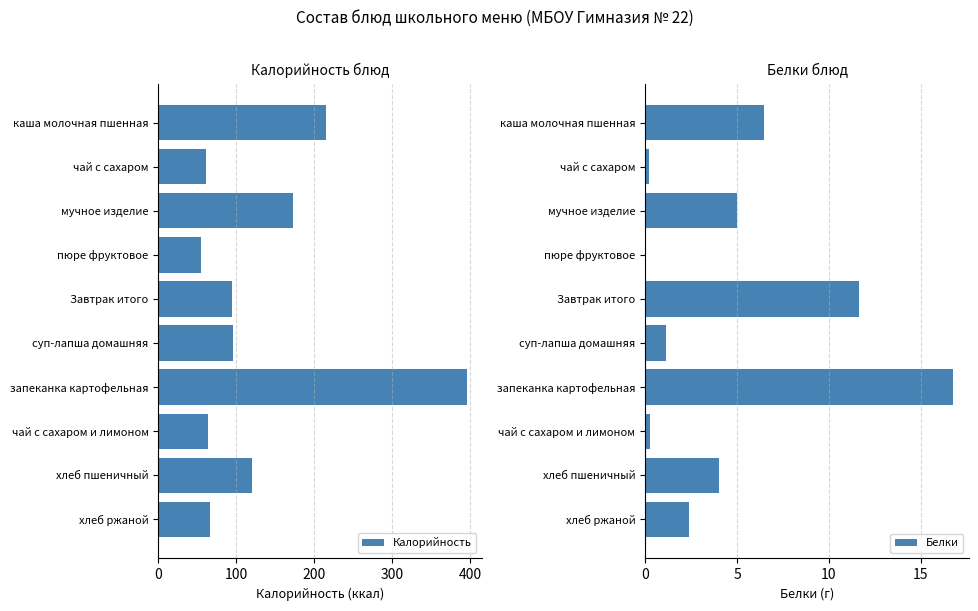

Reading right to left, what are all the values shown in this chart?

Калорийность: 66.0	120.0	64.0	395.0	96.0	95.0	55.0	173.0	61.0	215.0
Белки: 2.4	4.0	0.3	16.8	1.1	11.7	0.0	5.0	0.2	6.5